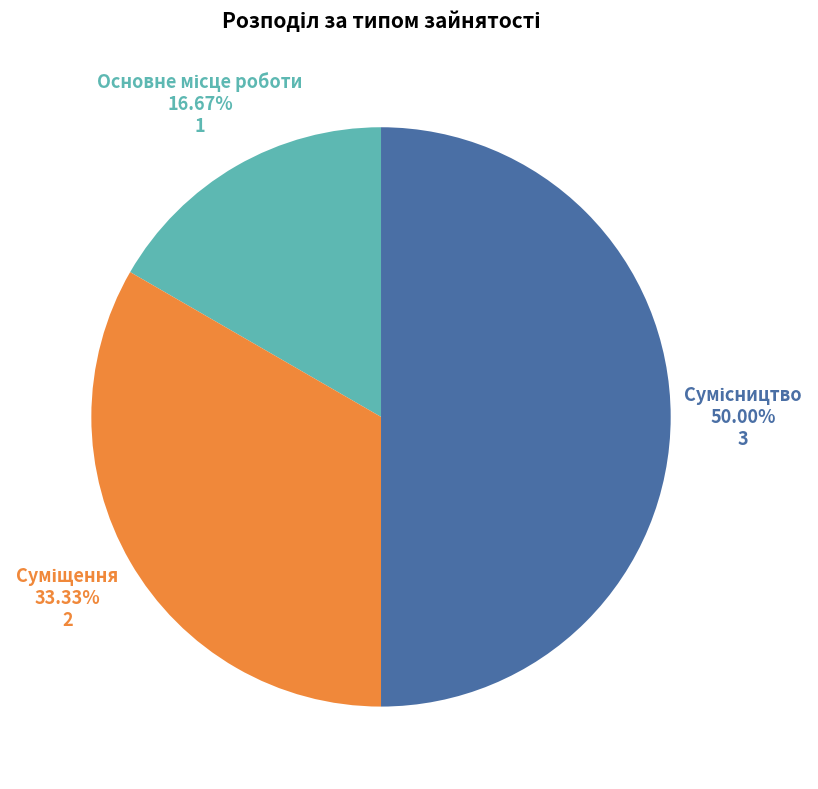

What percentage is the Сумісництво slice, to the nearest percent?

50%